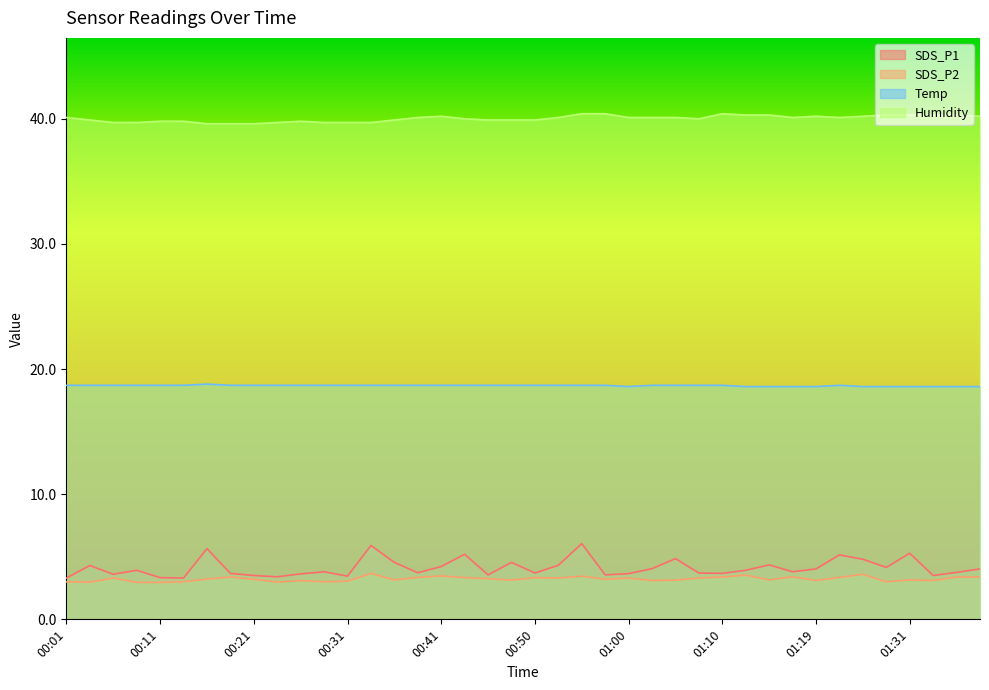

Where does the Humidity series first go above 40?

00:01